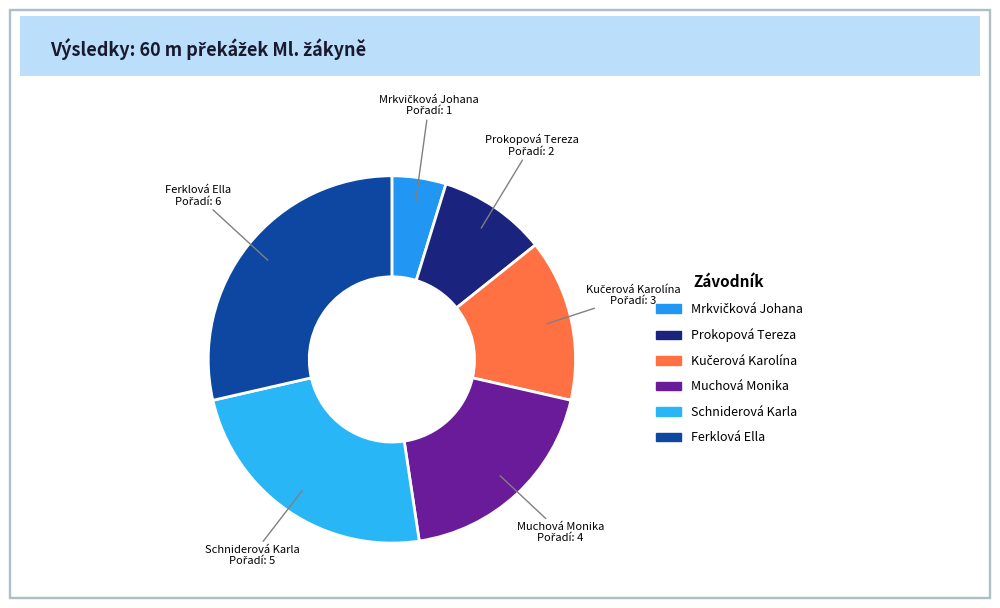

Which slice is the largest?

Ferklová Ella